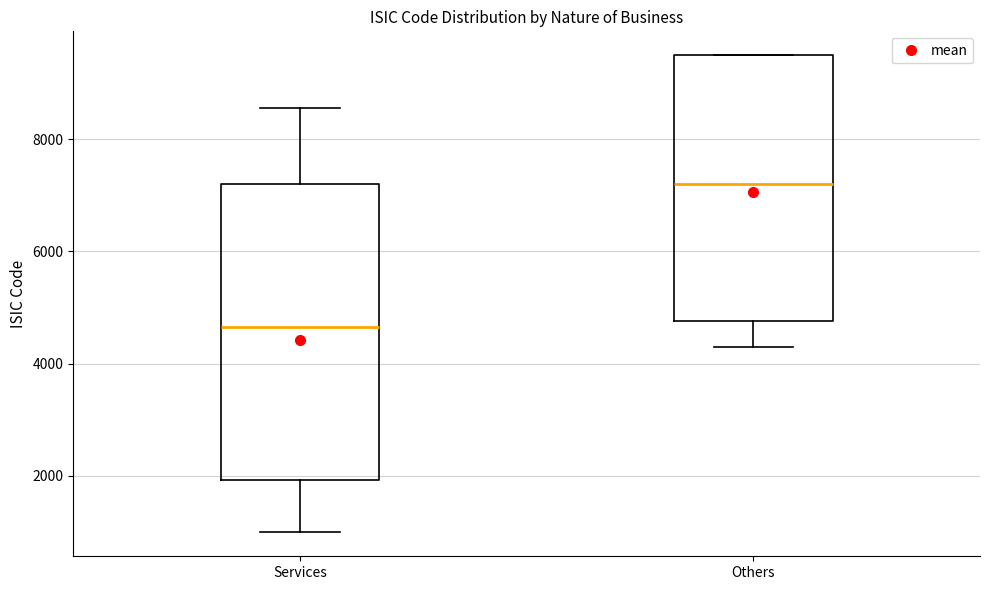

Where is the upper edge of the box for Others on the y-axis? The values are not printed on the chart, so give them approximately, as read against the axis.

9400